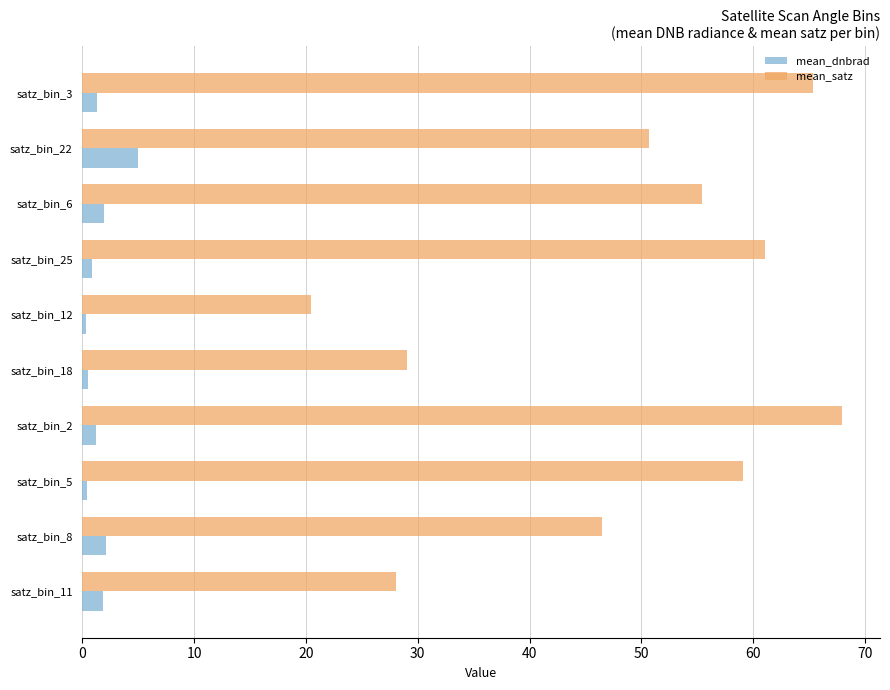

What is the greatest value displayed?

68.0